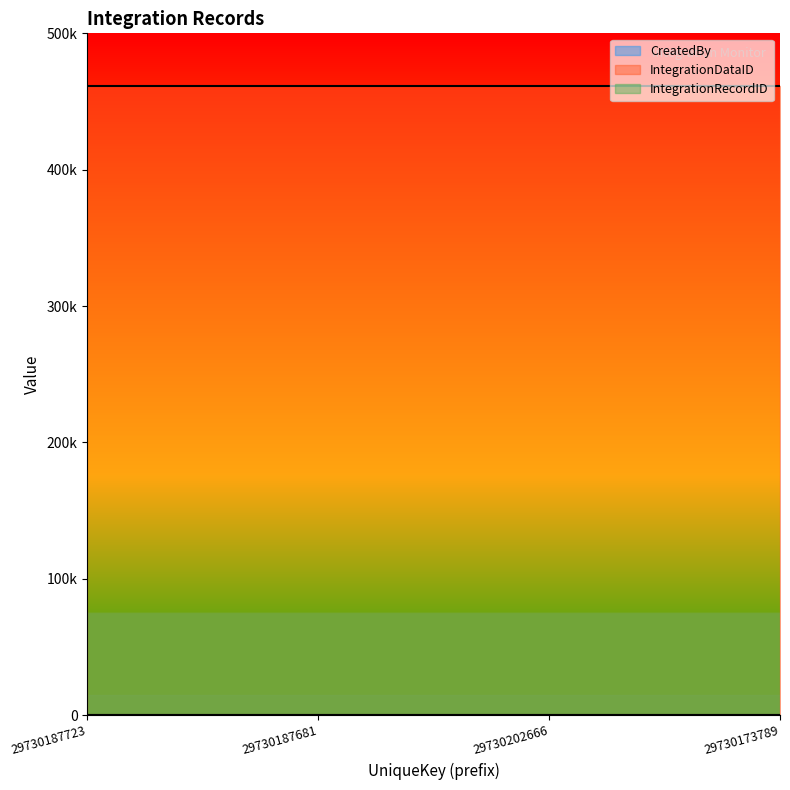

At which category is the sum across all series the highest?

29730187723